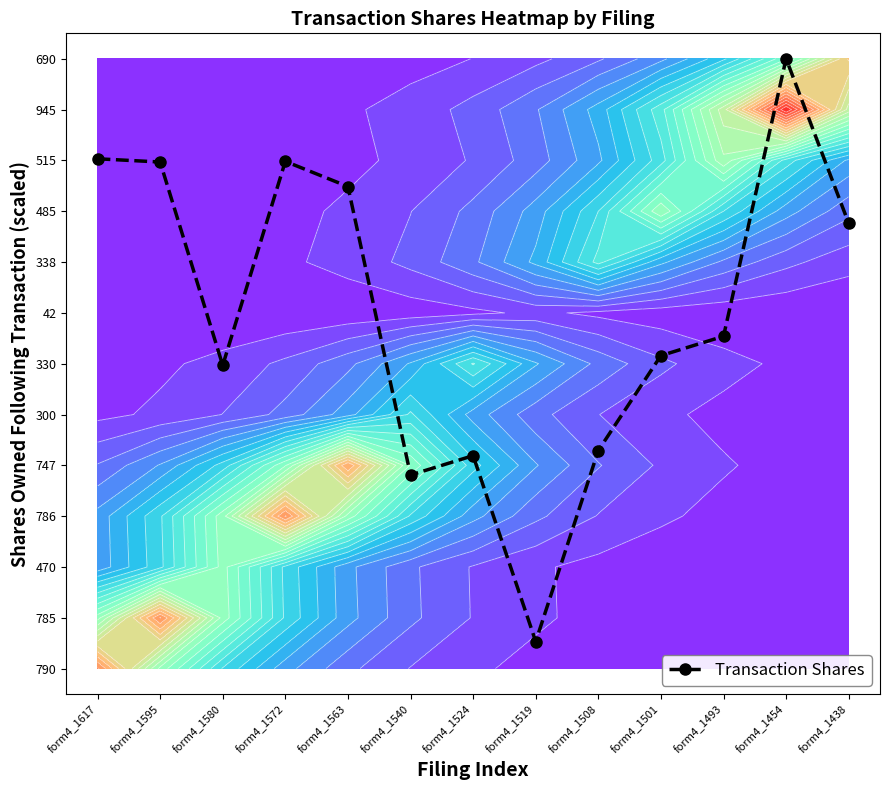

At which category does the chart reach its minimum across all series?

form4_1519